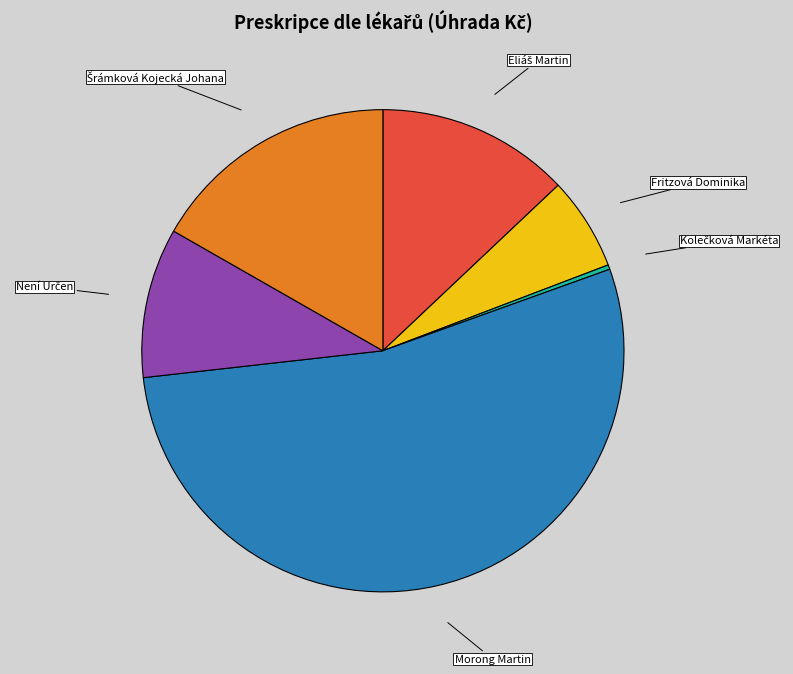

Is it true that Morong Martin is 54% of the pie?

True